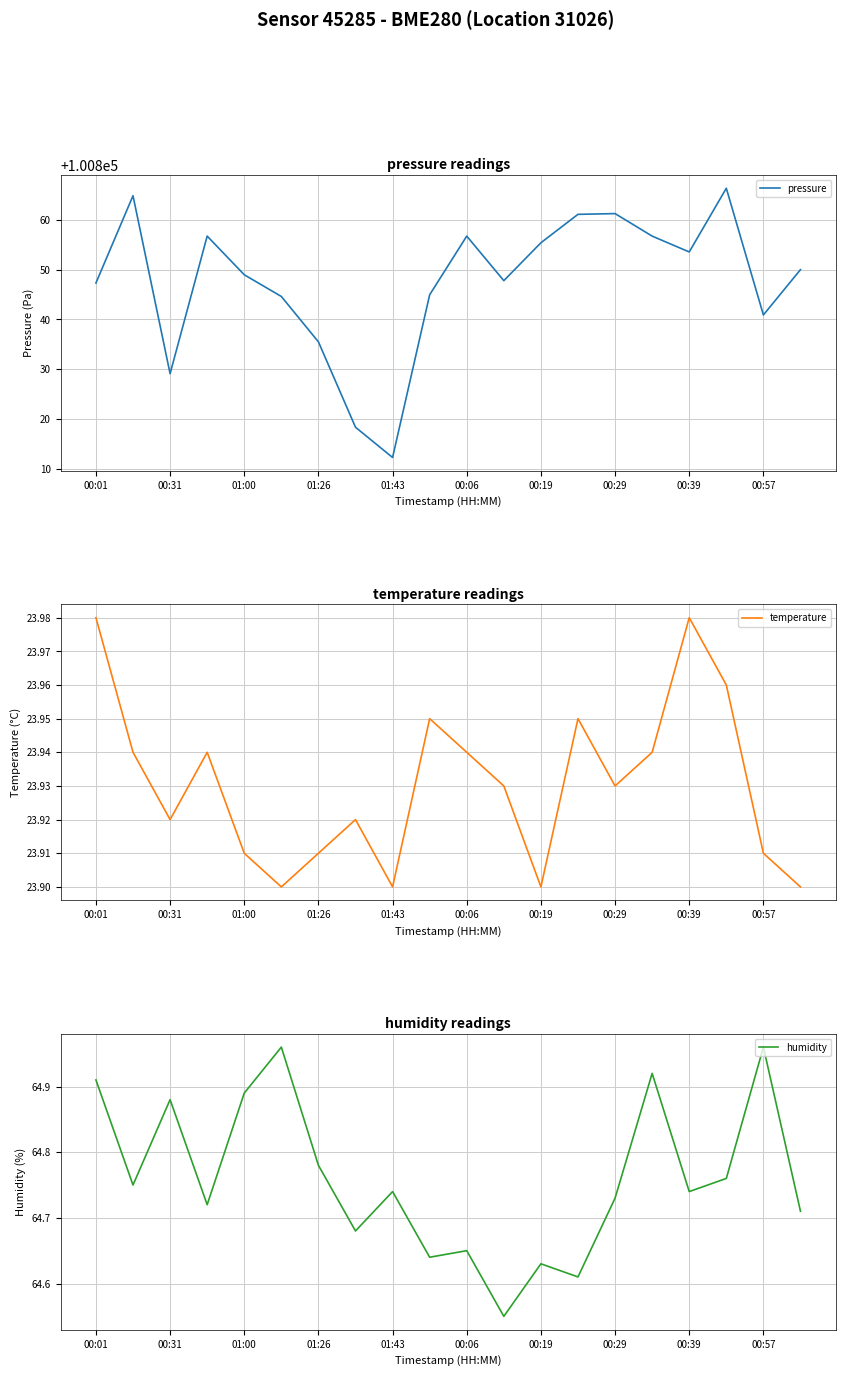

Is this an area chart (filled region under the line)?

No